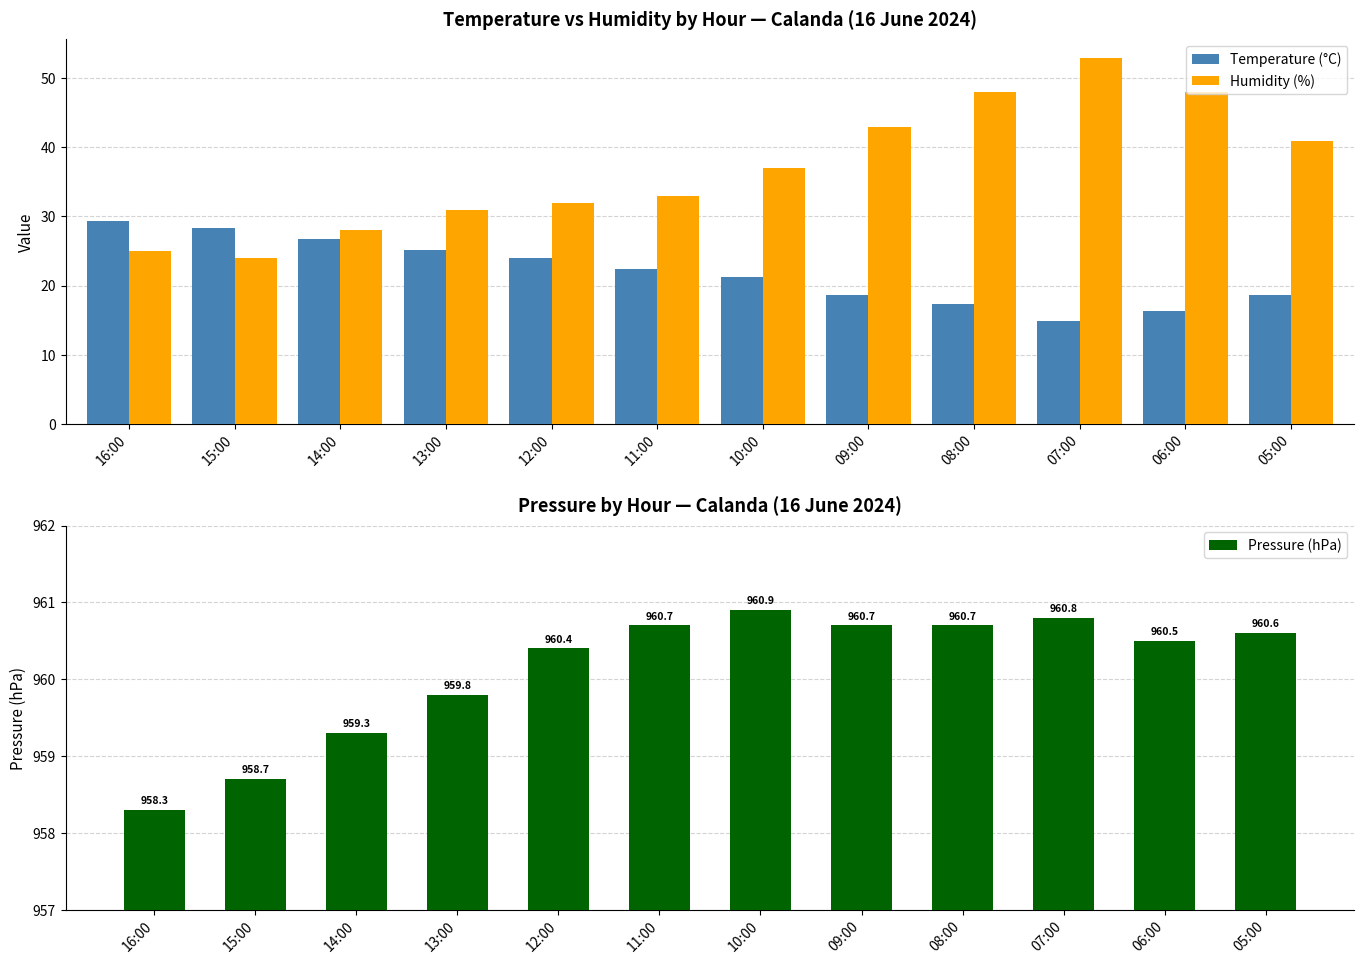

What is the total value across all series at 11:00?

1016.1